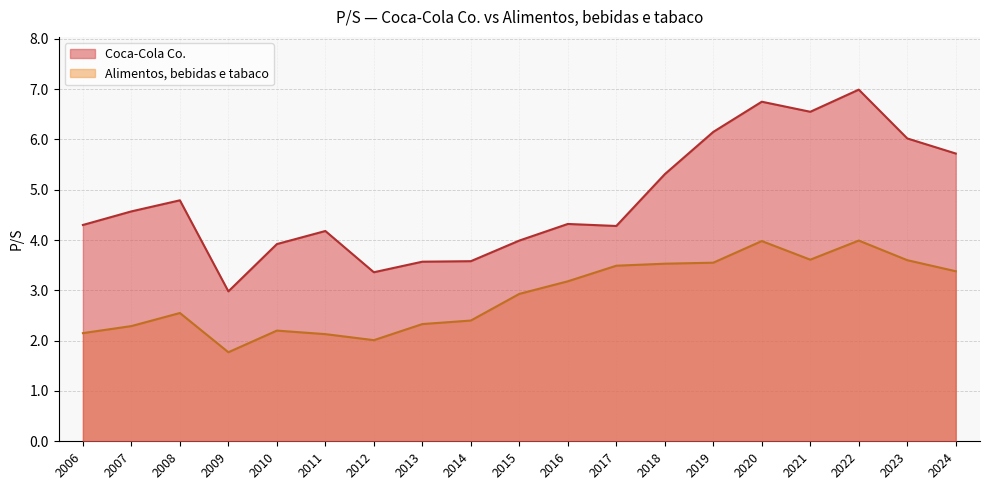

How many lines are shown in the chart?

2